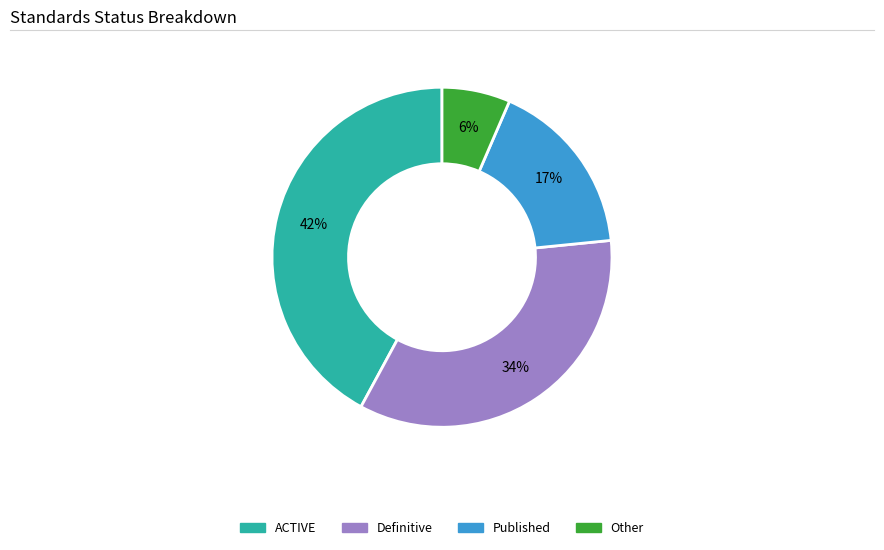

What percentage is the Other slice, to the nearest percent?

6%